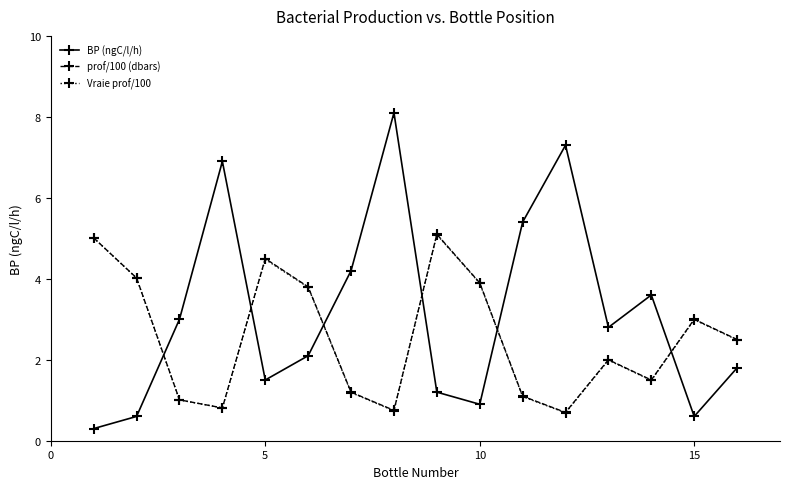

What is the minimum value shown in the chart?

0.3